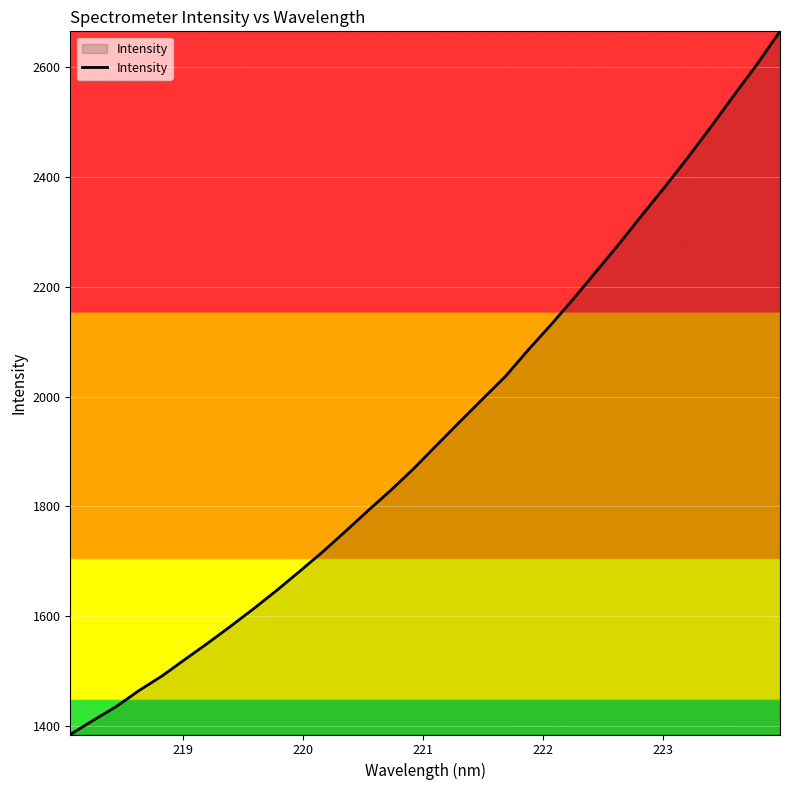

What is the maximum value shown in the chart?

2665.3